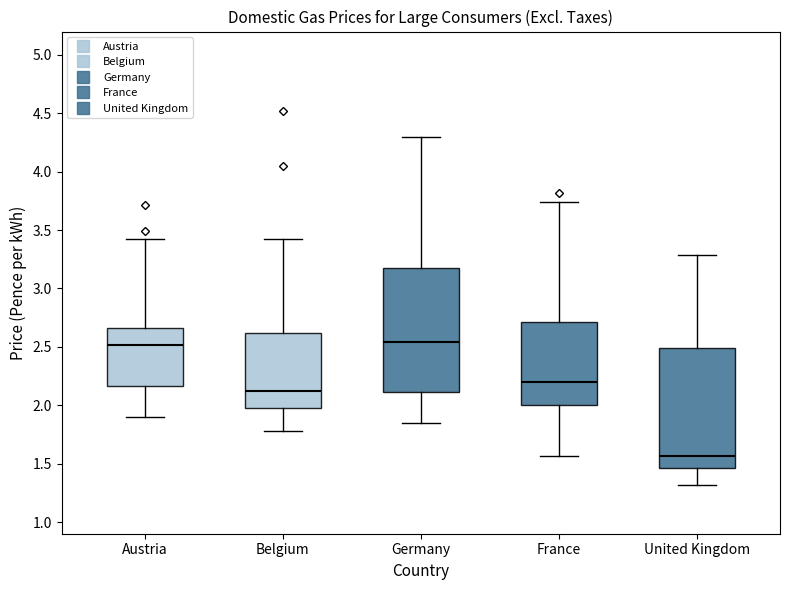

Where does the upper whisker of the box for Germany end on the y-axis? The values are not printed on the chart, so give them approximately, as read against the axis.

4.30